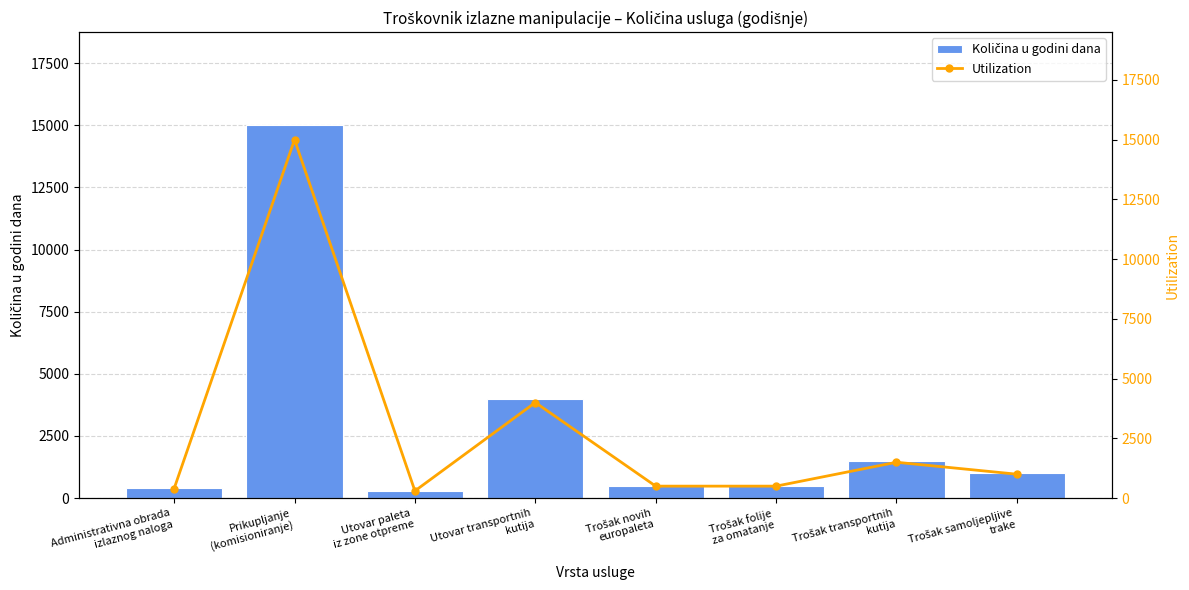

Reading left to right, extract all data points from this chart.

Količina u godini dana: Administrativna obrada
izlaznog naloga=400	Prikupljanje
(komisioniranje)=15000	Utovar paleta
iz zone otpreme=300	Utovar transportnih
kutija=4000	Trošak novih
europaleta=500	Trošak folije
za omatanje=500	Trošak transportnih
kutija=1500	Trošak samoljepljive
trake=1000
Utilization: Administrativna obrada
izlaznog naloga=400	Prikupljanje
(komisioniranje)=15000	Utovar paleta
iz zone otpreme=300	Utovar transportnih
kutija=4000	Trošak novih
europaleta=500	Trošak folije
za omatanje=500	Trošak transportnih
kutija=1500	Trošak samoljepljive
trake=1000